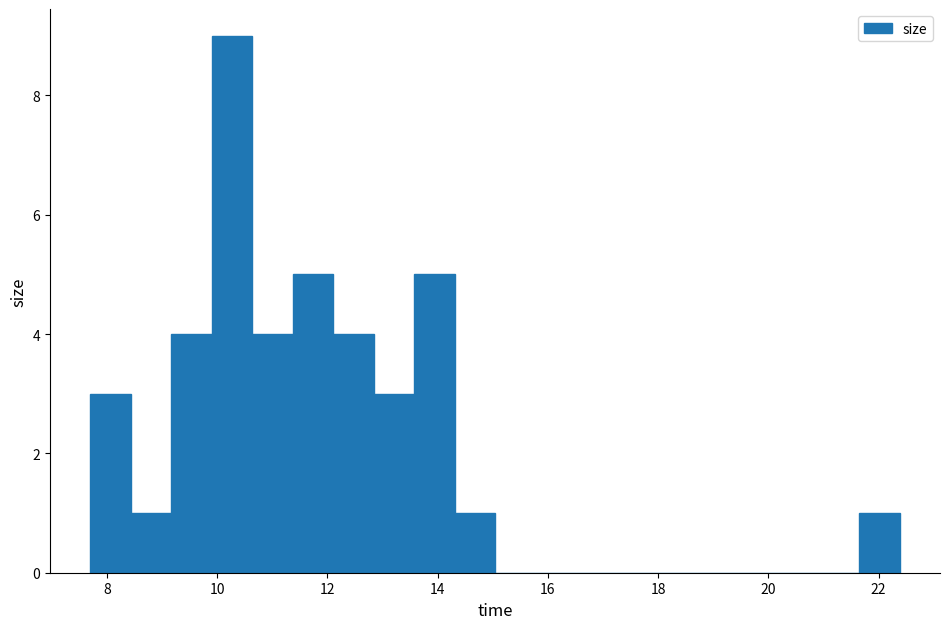

Around what value on the x-axis is the tallest bar? Give the approximate position of its centre, as read against the axis.

10.2